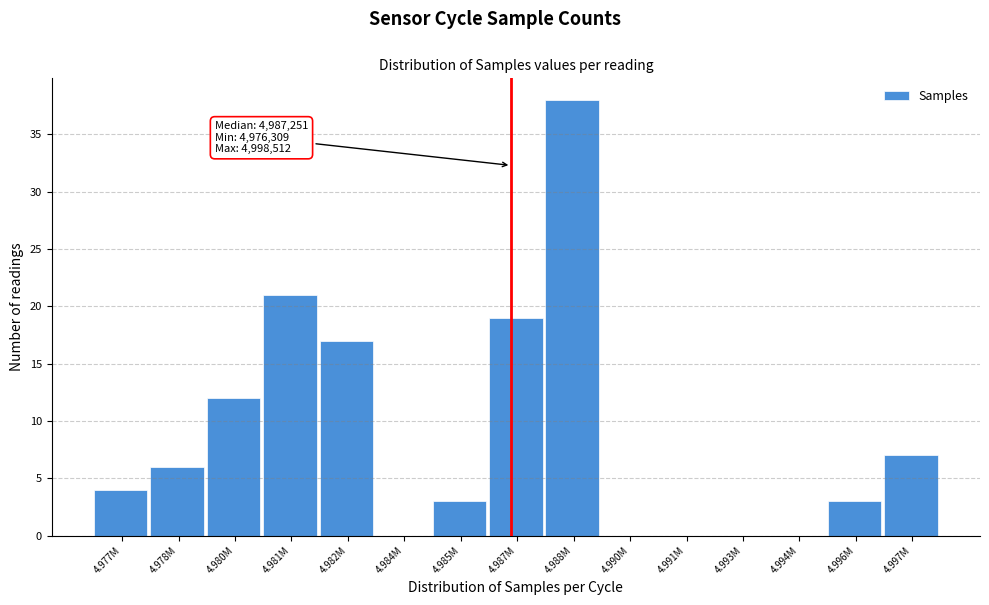

Reading left to right, what are all the values shown in this chart?

4.977M=4	4.978M=6	4.980M=12	4.981M=21	4.982M=17	4.984M=0	4.985M=3	4.987M=19	4.988M=38	4.990M=0	4.991M=0	4.993M=0	4.994M=0	4.996M=3	4.997M=7